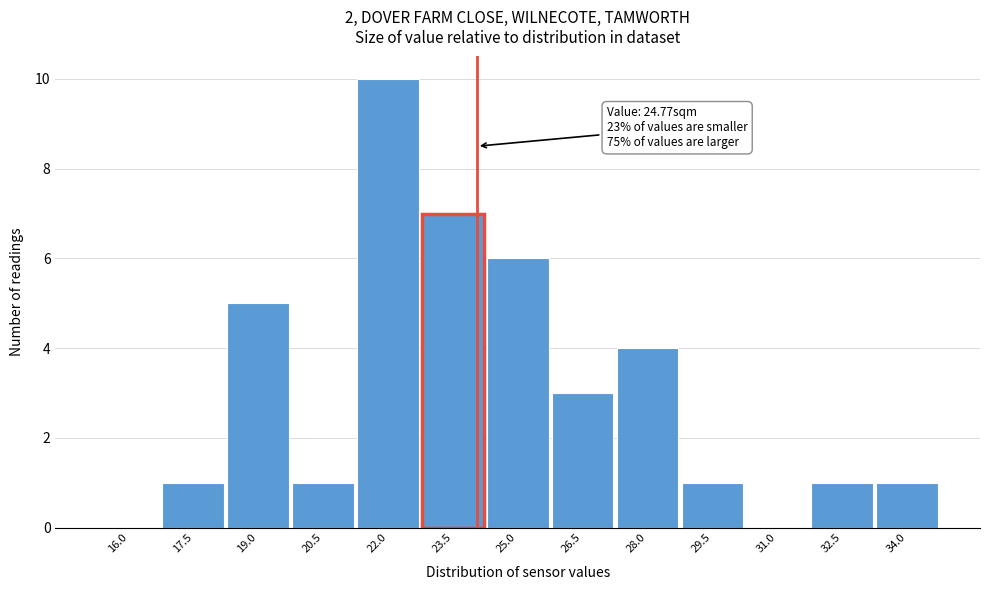

Reading left to right, list all the values displayed in this chart.

16.0=0	17.5=1	19.0=5	20.5=1	22.0=10	23.5=7	25.0=6	26.5=3	28.0=4	29.5=1	31.0=0	32.5=1	34.0=1